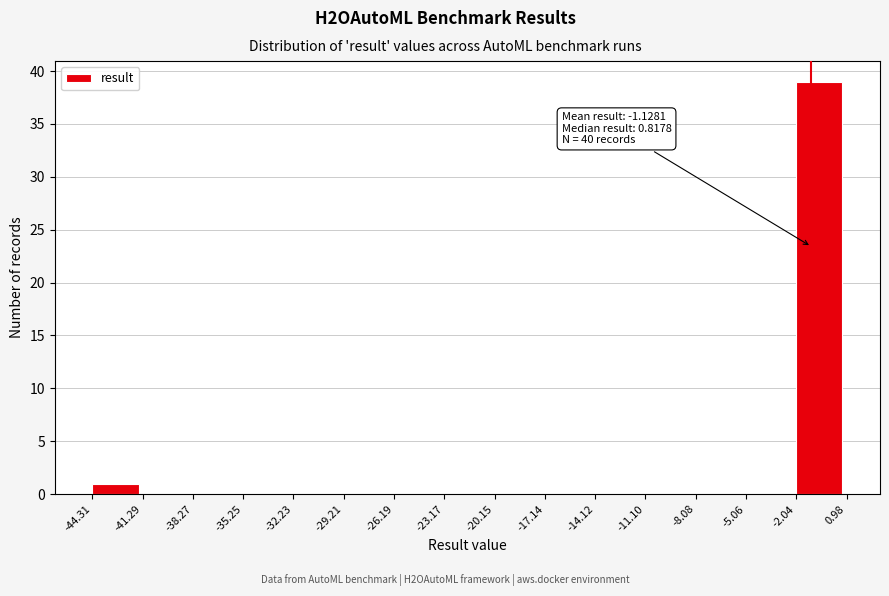

Which range on the x-axis has the tallest bar?

-2.04 to 0.98